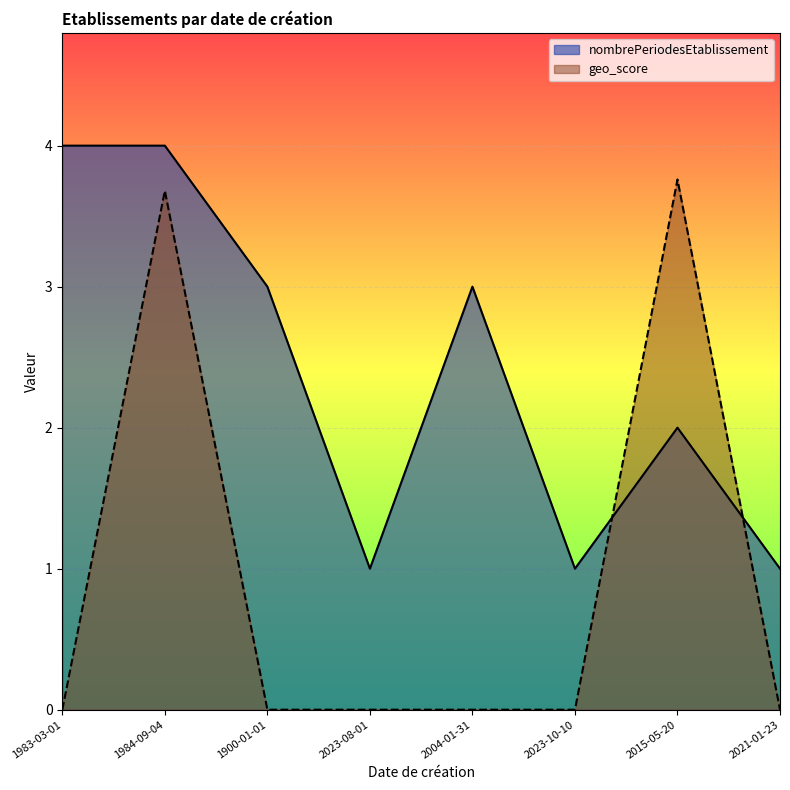

What value does the nombrePeriodesEtablissement series have at 2015-05-20?

2.0